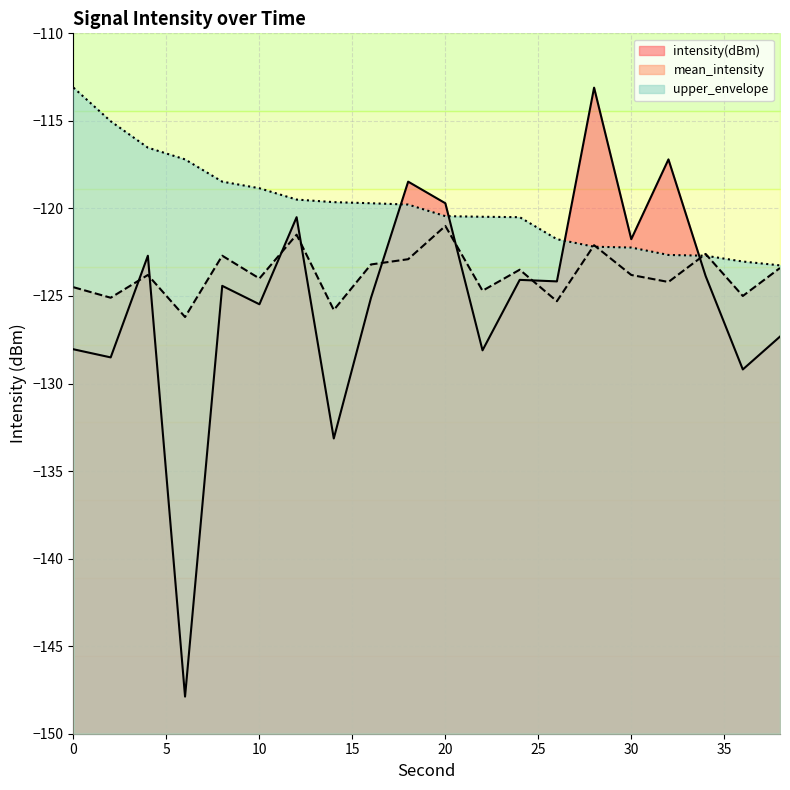

Rank the series at 8 from lowest to highest value.

intensity(dBm), mean_intensity, upper_envelope